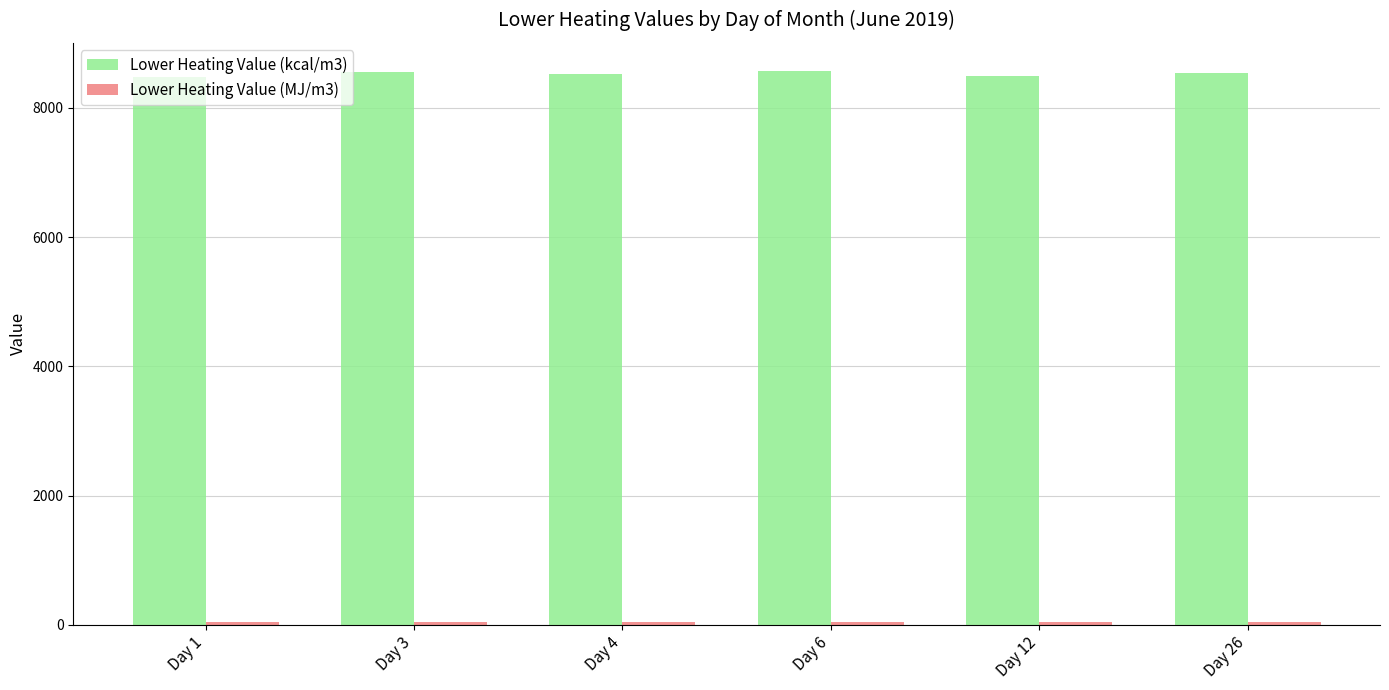

What is the maximum value for Lower Heating Value (kcal/m3)?

8579.3